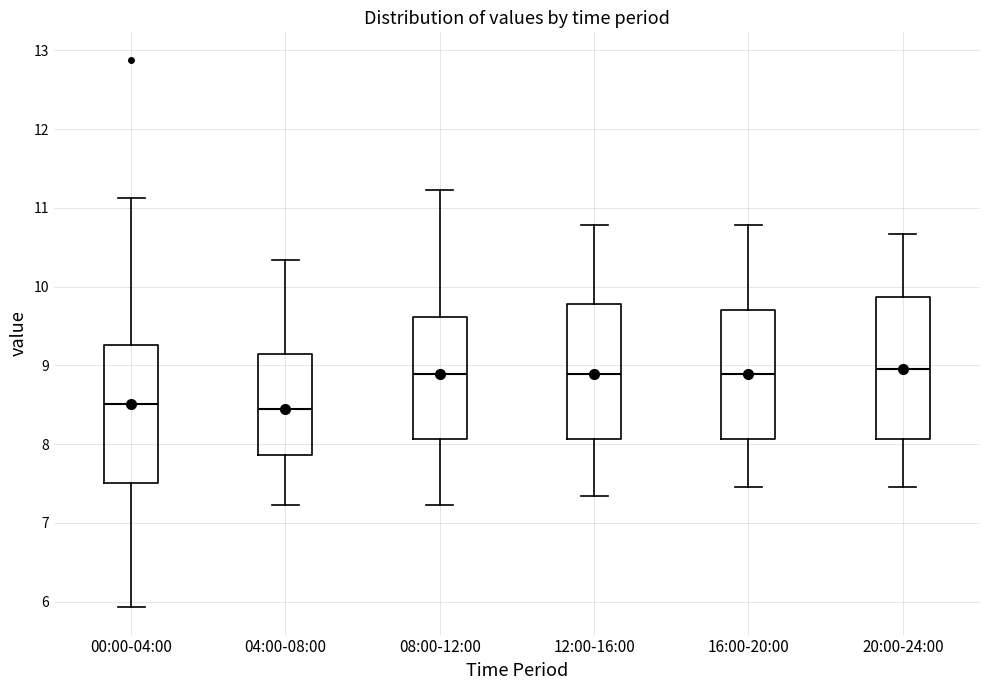

Reading left to right, read every box against the y-axis: the position of its median line, the range the box covers, and the ends of its whiskers. The values are not printed on the chart, so give them approximately, as read against the axis.

00:00-04:00: median 8.5, box 7.5 to 9.3, whiskers 5.9 to 11.1
04:00-08:00: median 8.5, box 7.9 to 9.1, whiskers 7.2 to 10.3
08:00-12:00: median 8.9, box 8.1 to 9.6, whiskers 7.2 to 11.2
12:00-16:00: median 8.9, box 8.1 to 9.8, whiskers 7.3 to 10.8
16:00-20:00: median 8.9, box 8.1 to 9.7, whiskers 7.5 to 10.8
20:00-24:00: median 9.0, box 8.1 to 9.9, whiskers 7.5 to 10.7